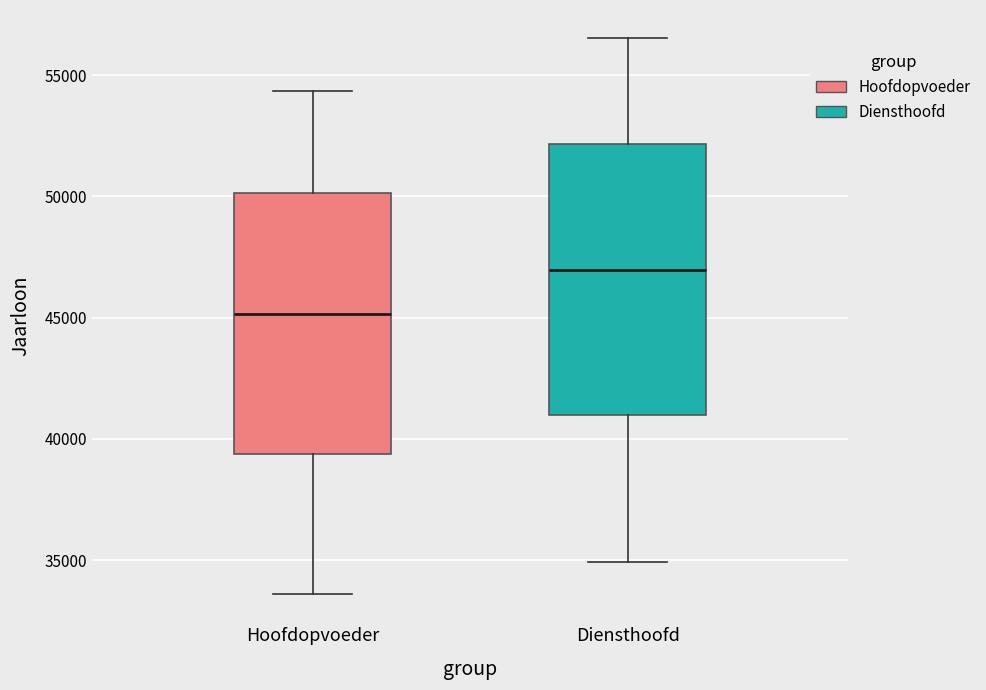

Where is the upper edge of the box for Hoofdopvoeder on the y-axis? The values are not printed on the chart, so give them approximately, as read against the axis.

50000